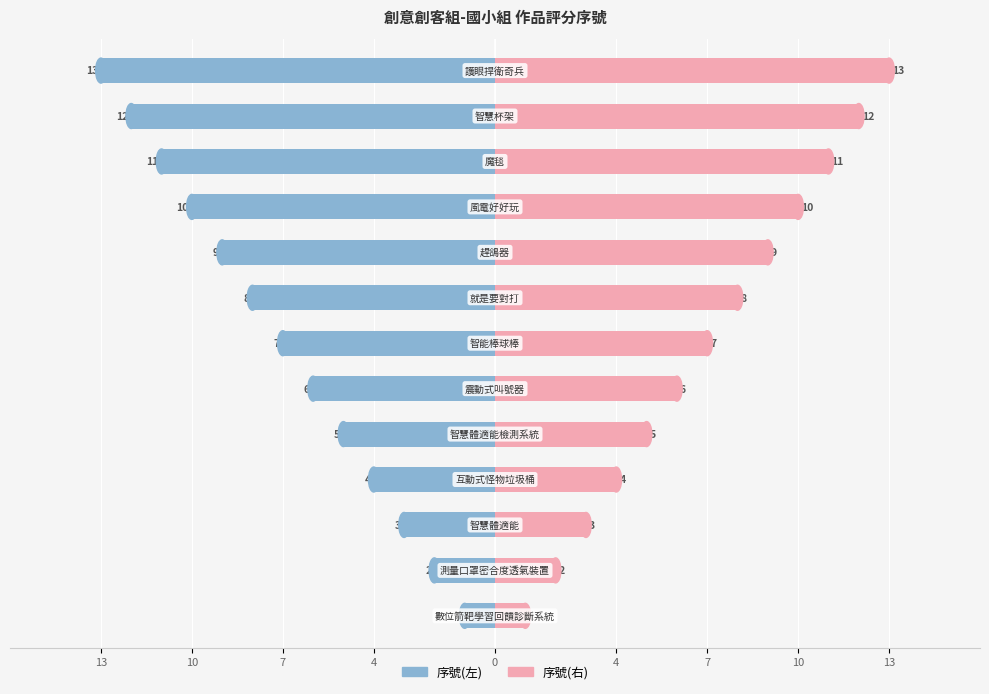

What is the maximum value shown in the chart?

13